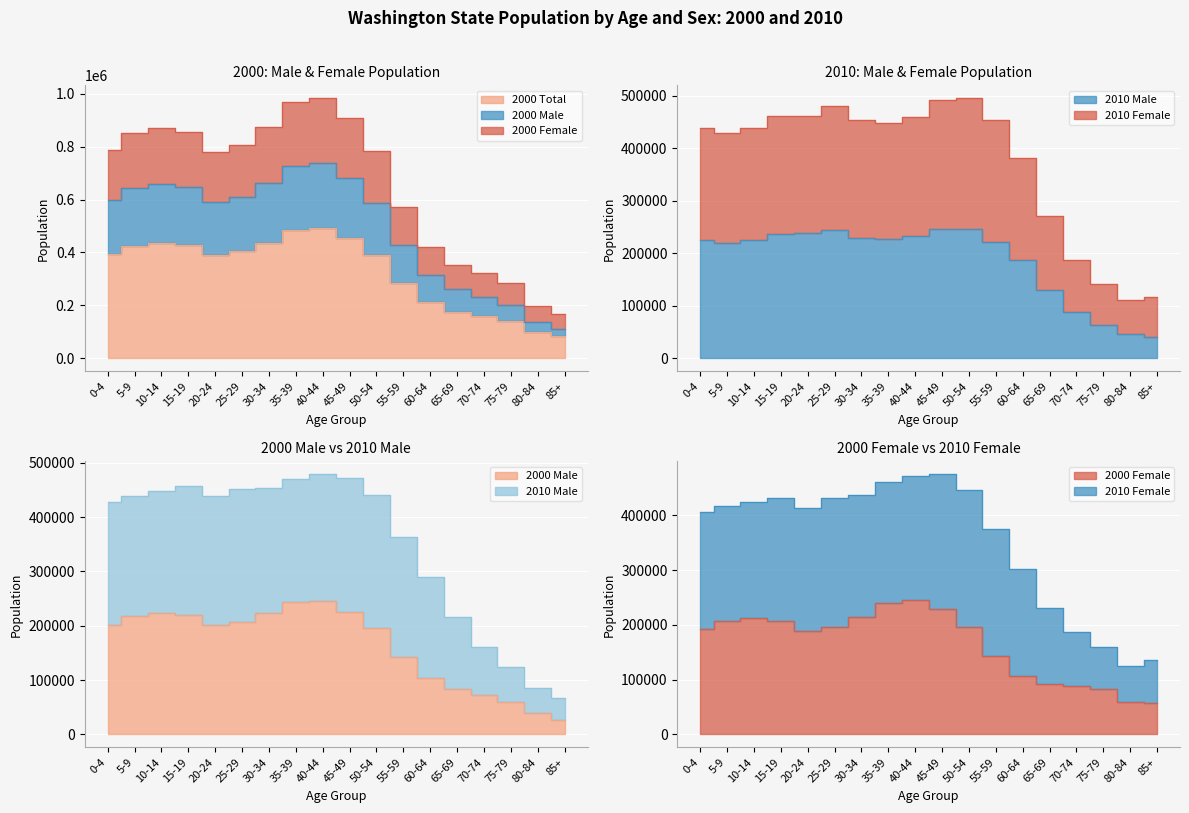

True or false: 2000 Male and 2010 Male cross at least once.

True